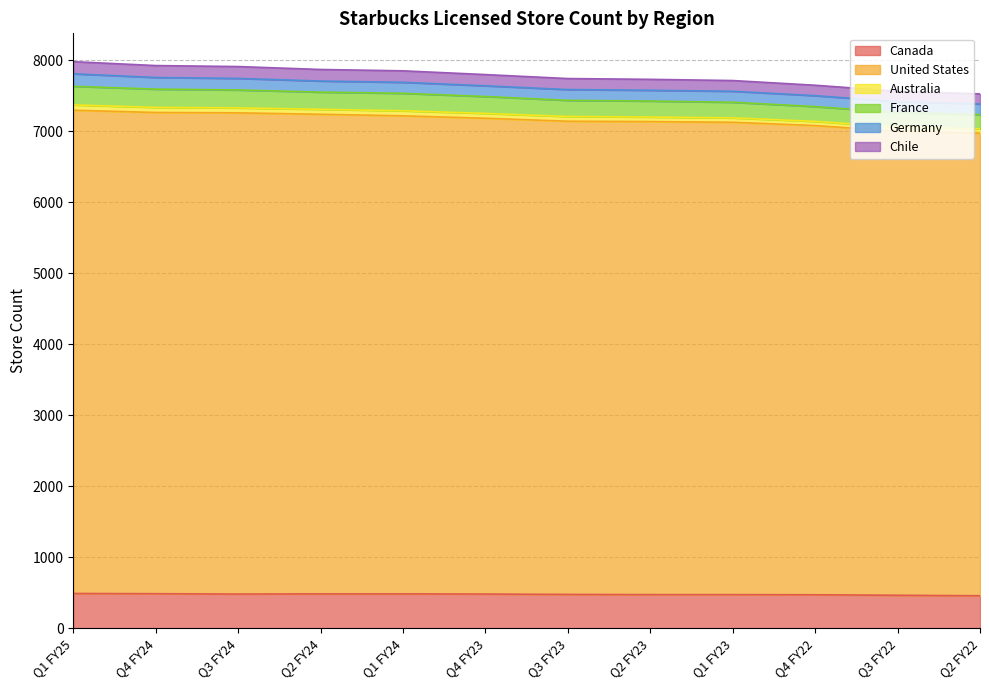

True or false: France and Canada cross at least once.

False